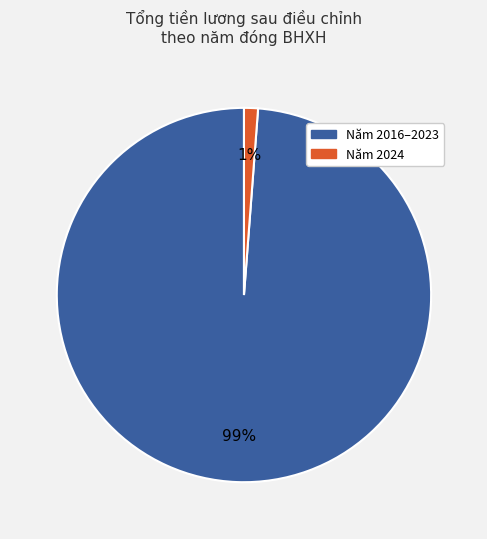

To the nearest percent, what is the difference between the largest and smallest slice percentages?

98%